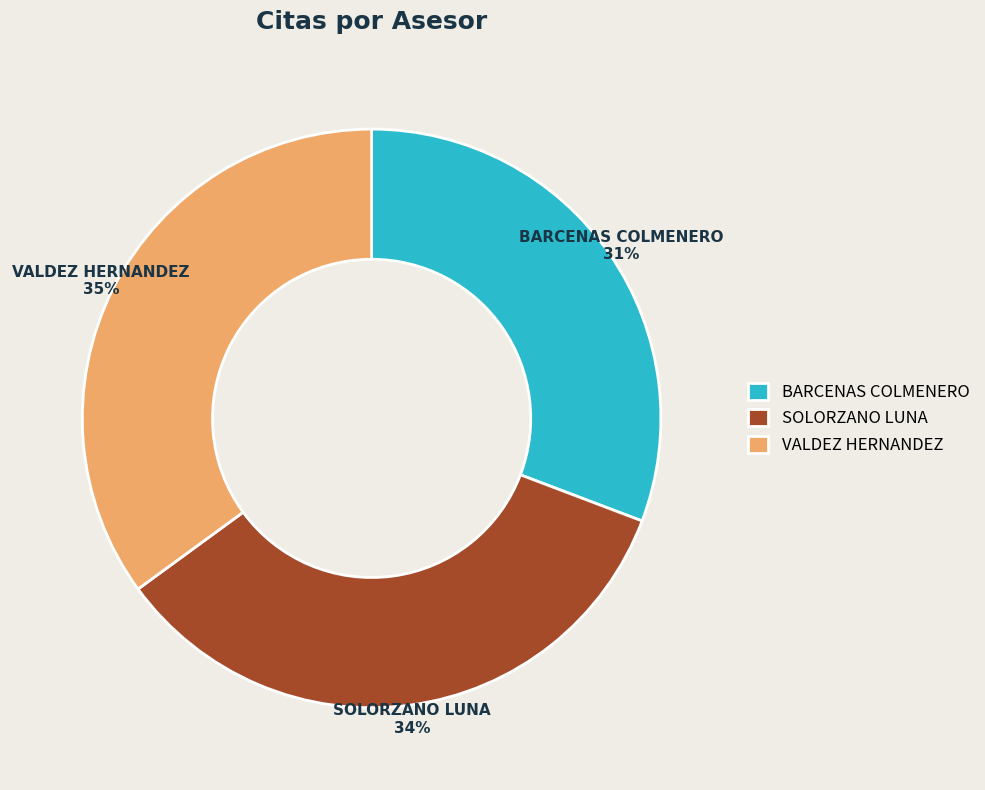

To the nearest percent, what is the average slice percentage?

33%